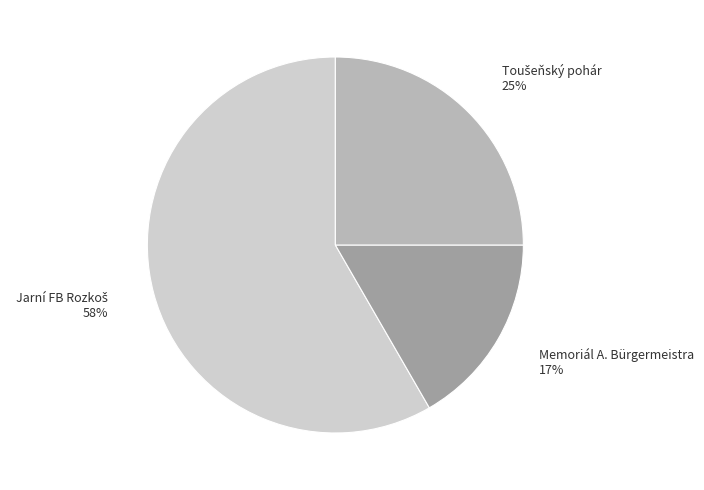

How many slices are in this pie chart?

3